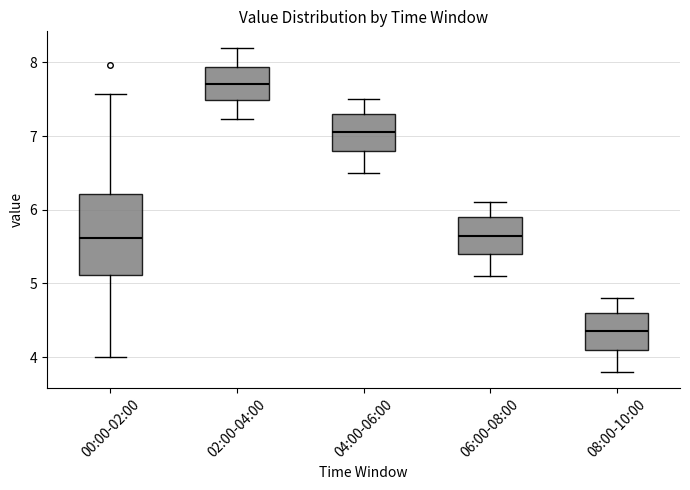

Which box is the tallest, from its lower edge to its upper edge?

00:00-02:00